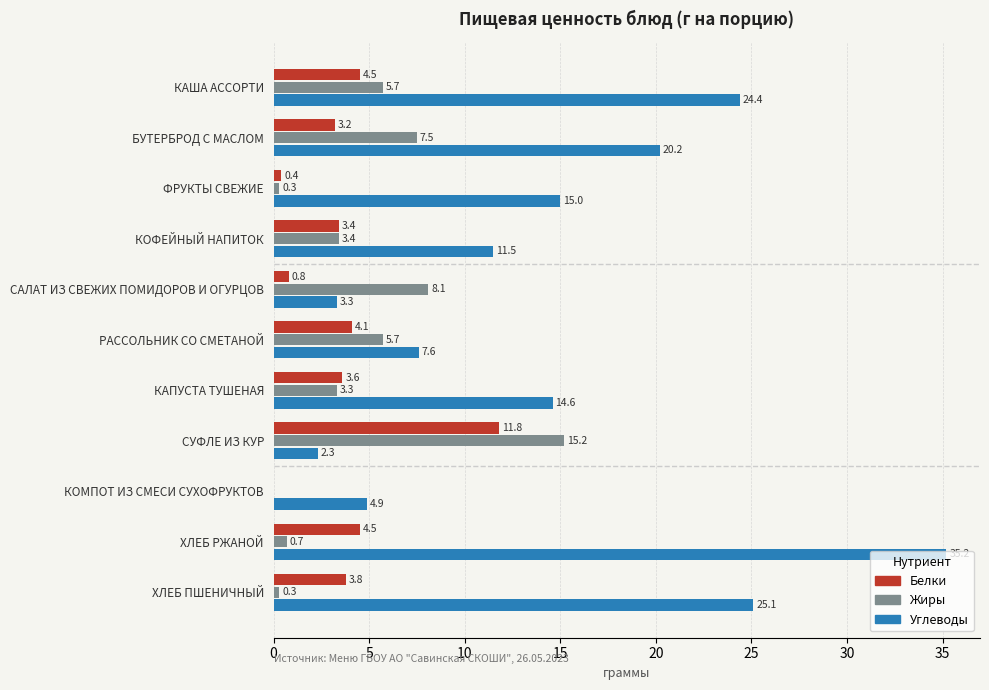

Which series has the largest range (max minus min)?

Углеводы